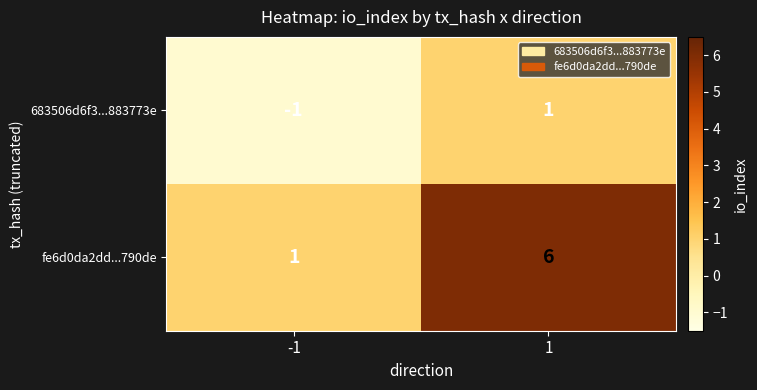

True or false: fe6d0da2dd...790de has a value of 6 at 1.

True